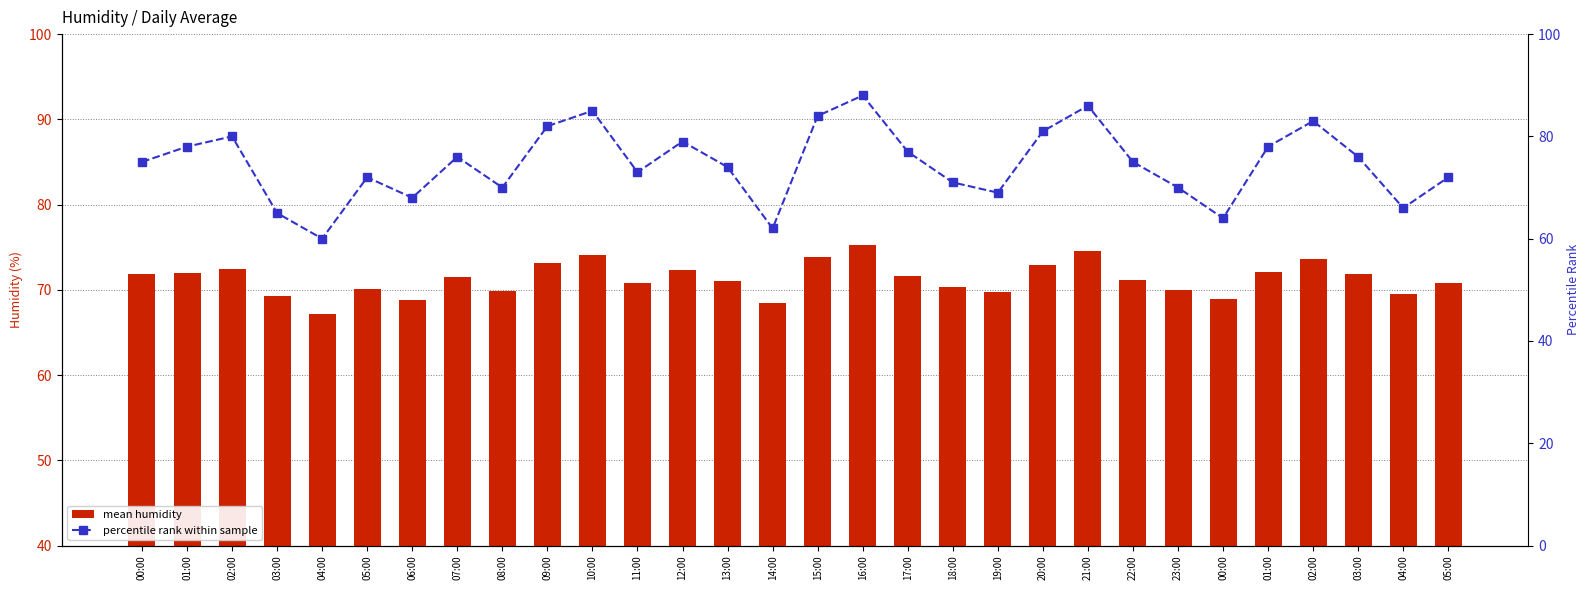

What are all the series names shown in the legend?

mean humidity, percentile rank within sample